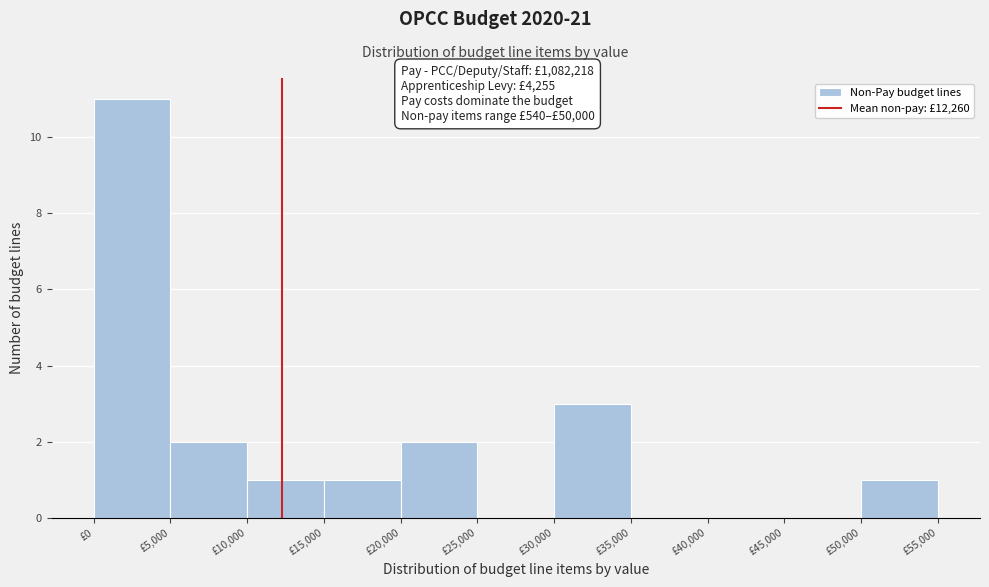

Which range on the x-axis has the tallest bar?

0 to 5000